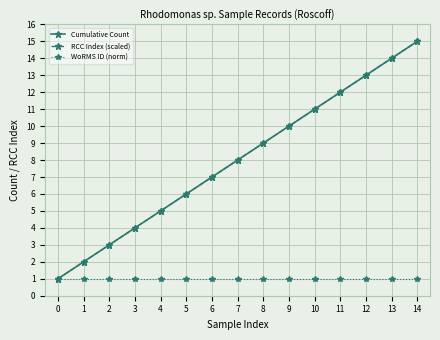

Is this an area chart (filled region under the line)?

No